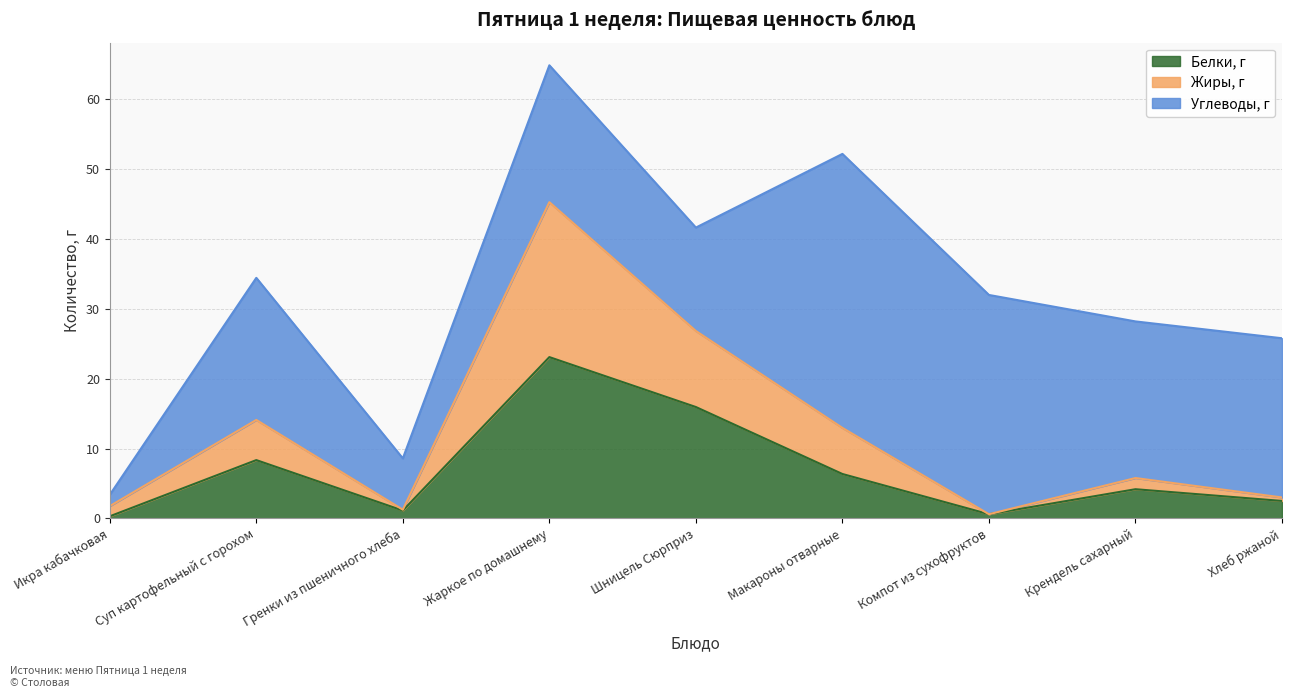

At which category is the sum across all series the highest?

Жаркое по домашнему